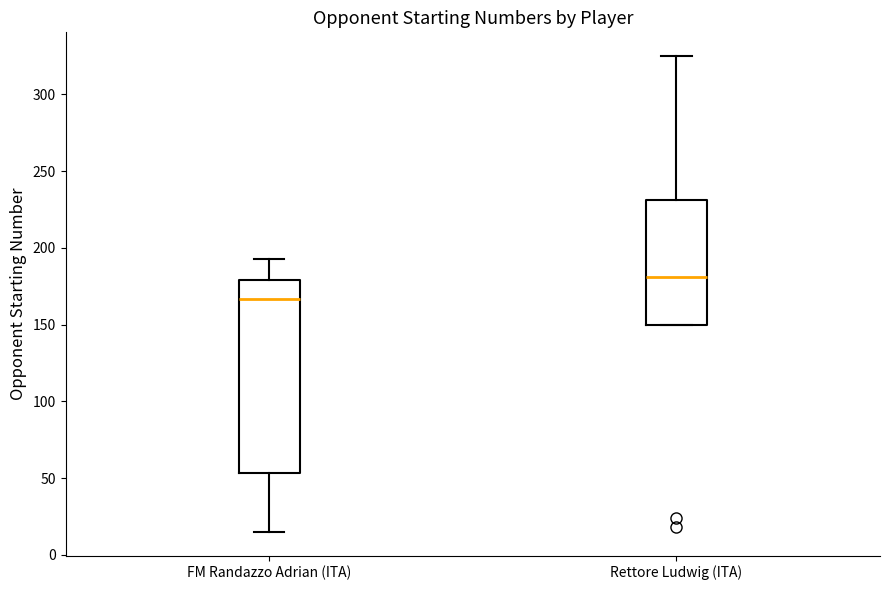

Comparing the boxes themselves (not the whiskers), which one is the tallest?

FM Randazzo Adrian (ITA)